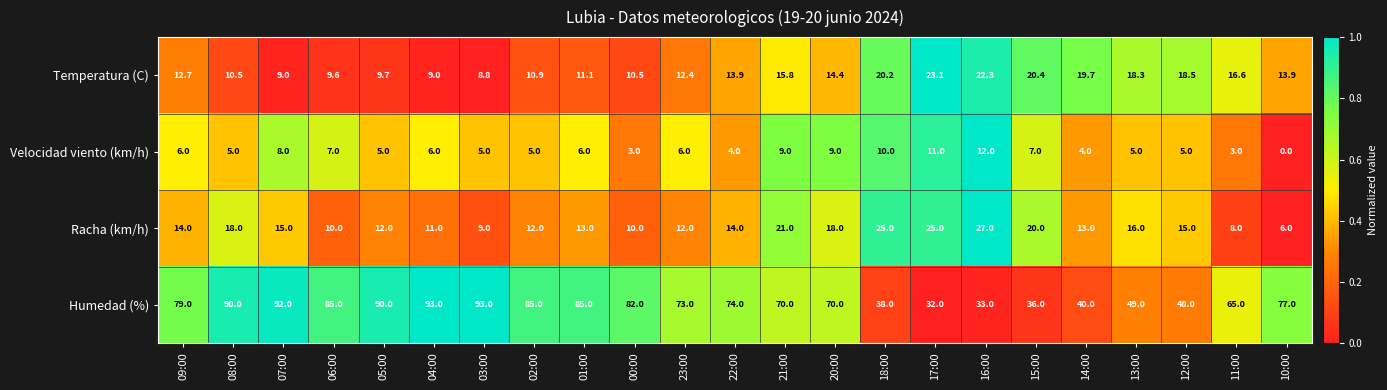

Rank the series at 02:00 from highest to lowest value.

Humedad (%), Racha (km/h), Temperatura (C), Velocidad viento (km/h)